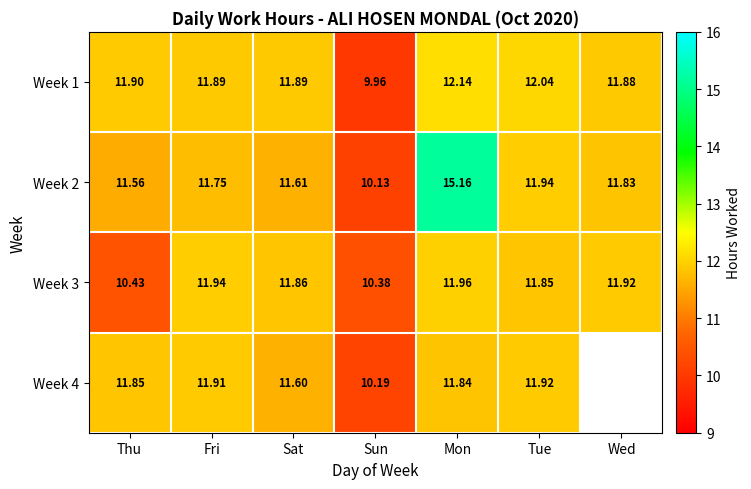

Is it true that Week 3 equals 11.9 at Wed?

True